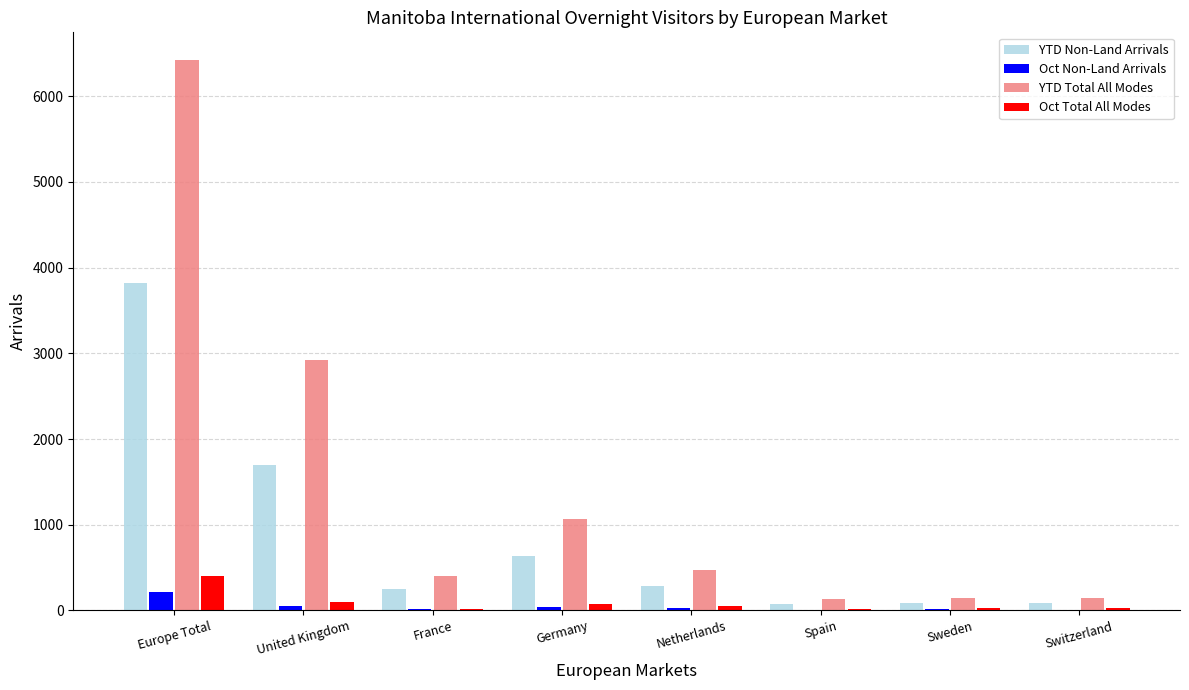

Which series has the largest range (max minus min)?

YTD Total All Modes